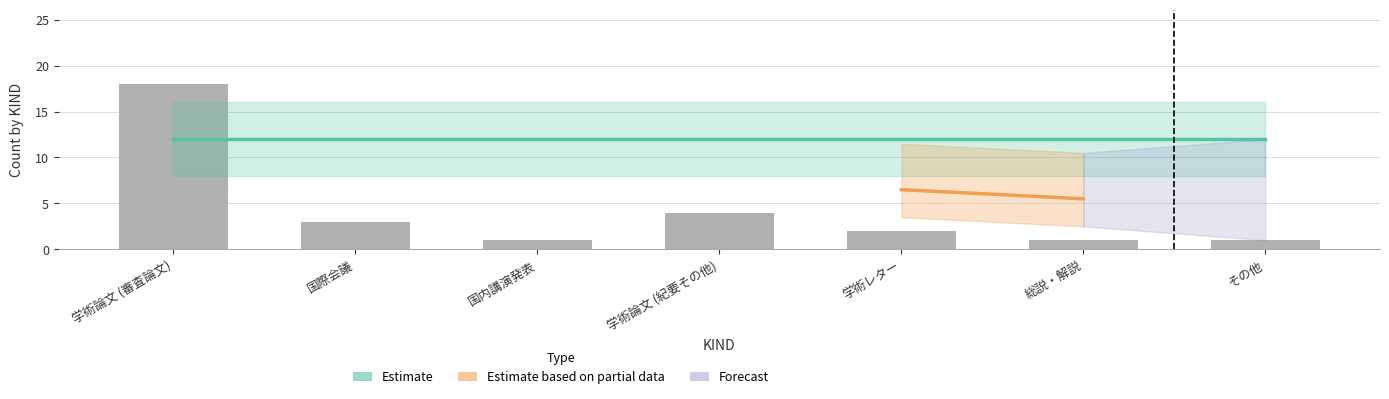

How many bars are there in total?

7